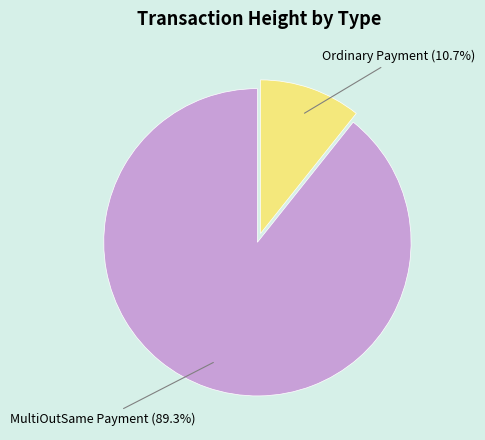

To the nearest percent, what is the difference between the largest and smallest slice percentages?

79%